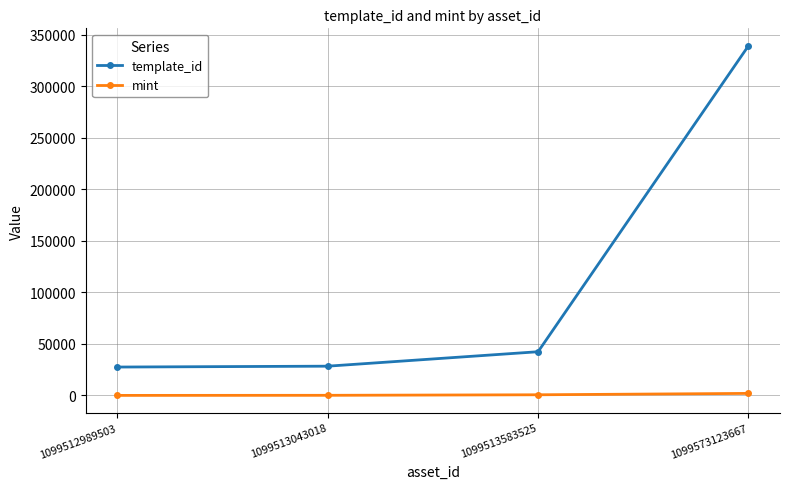

At 1099513043018, list the series in order from largest to smallest.

template_id, mint